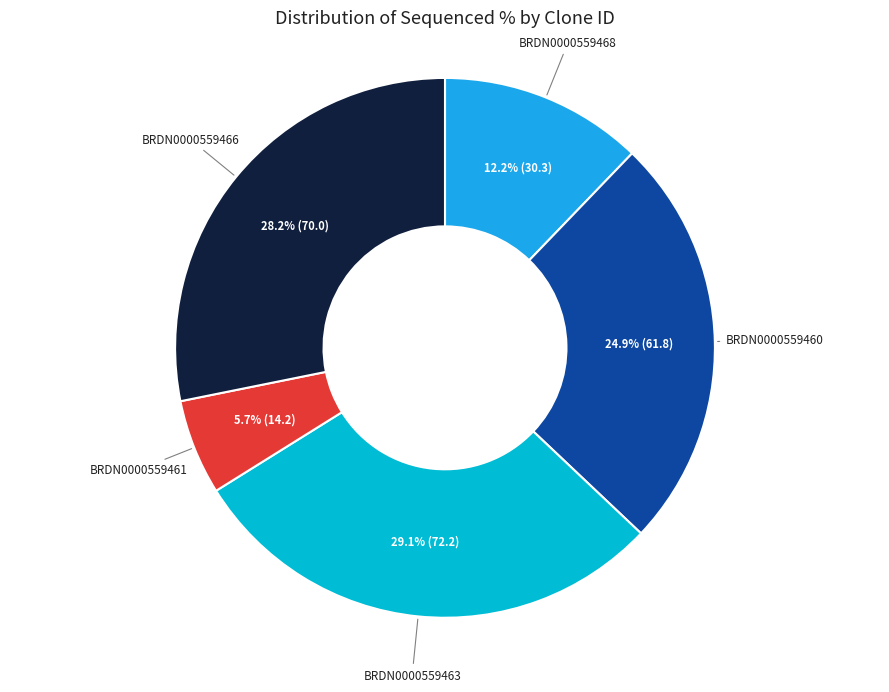

Is there a majority slice in this chart?

No